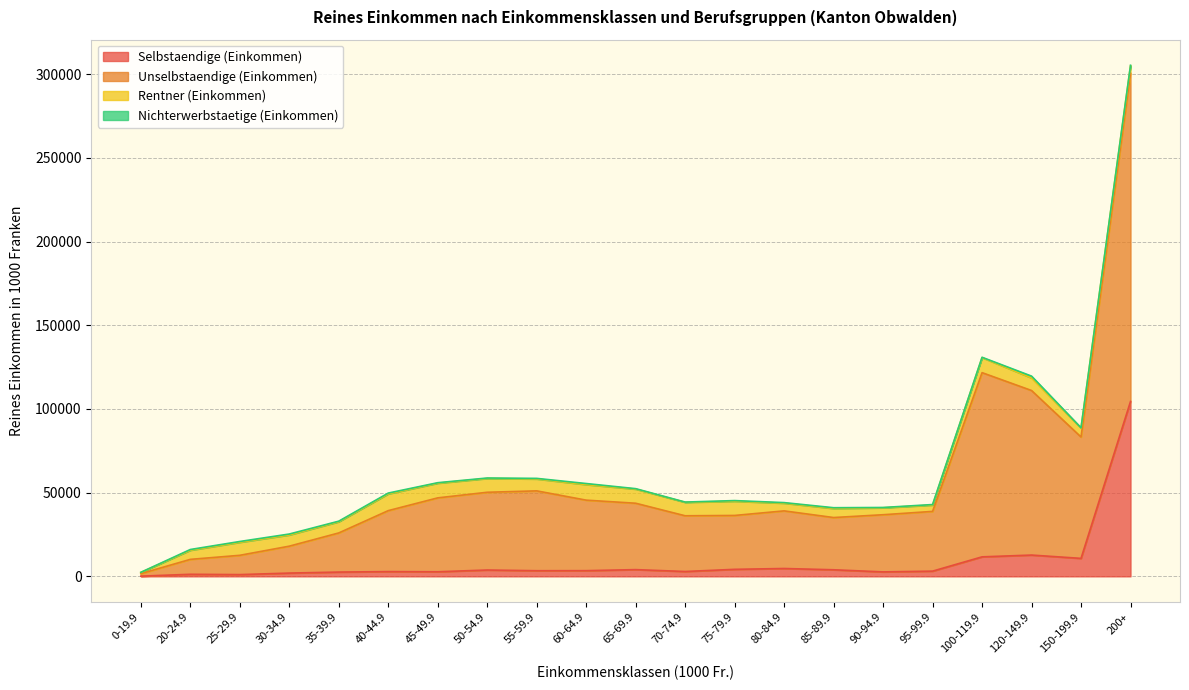

What is the highest value of the Selbstaendige (Einkommen) series?

104493.4